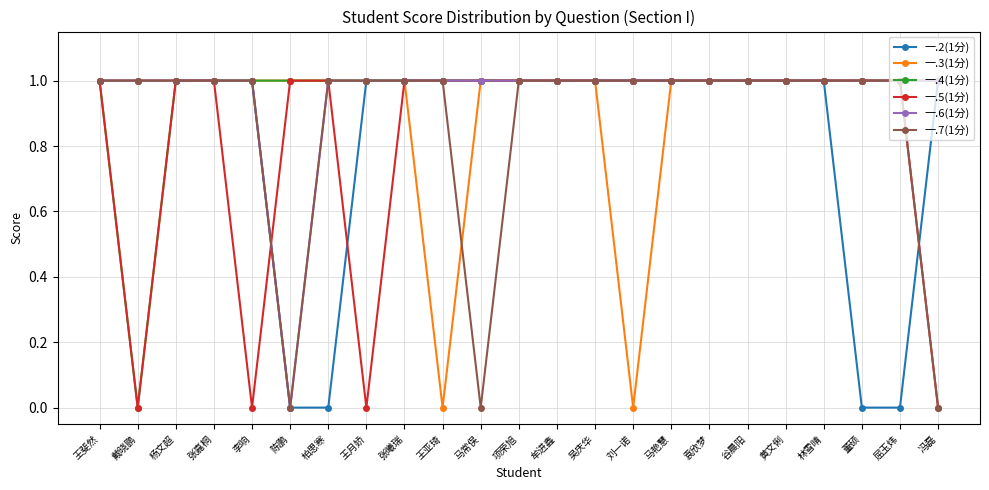

In 一.3(1分), how many points are lower than both neighbors (excluding endpoints)?

2